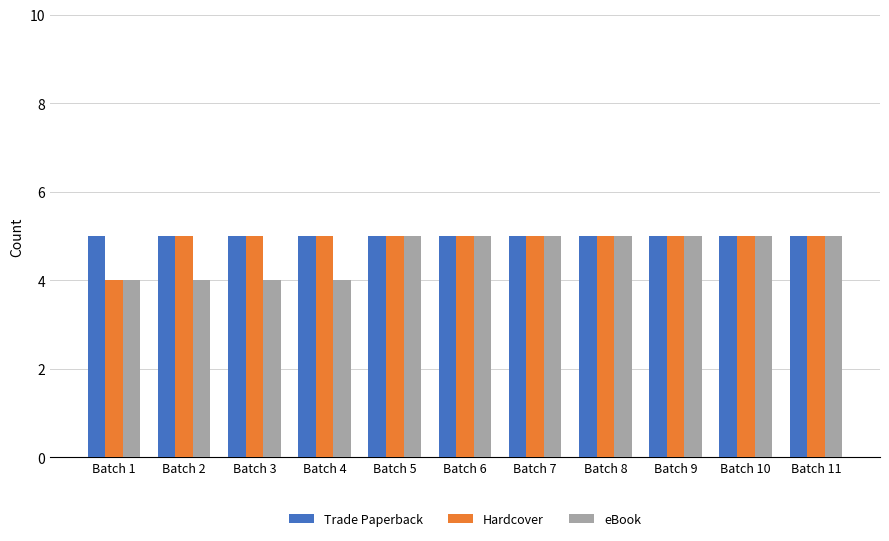

What is the maximum value shown in the chart?

5